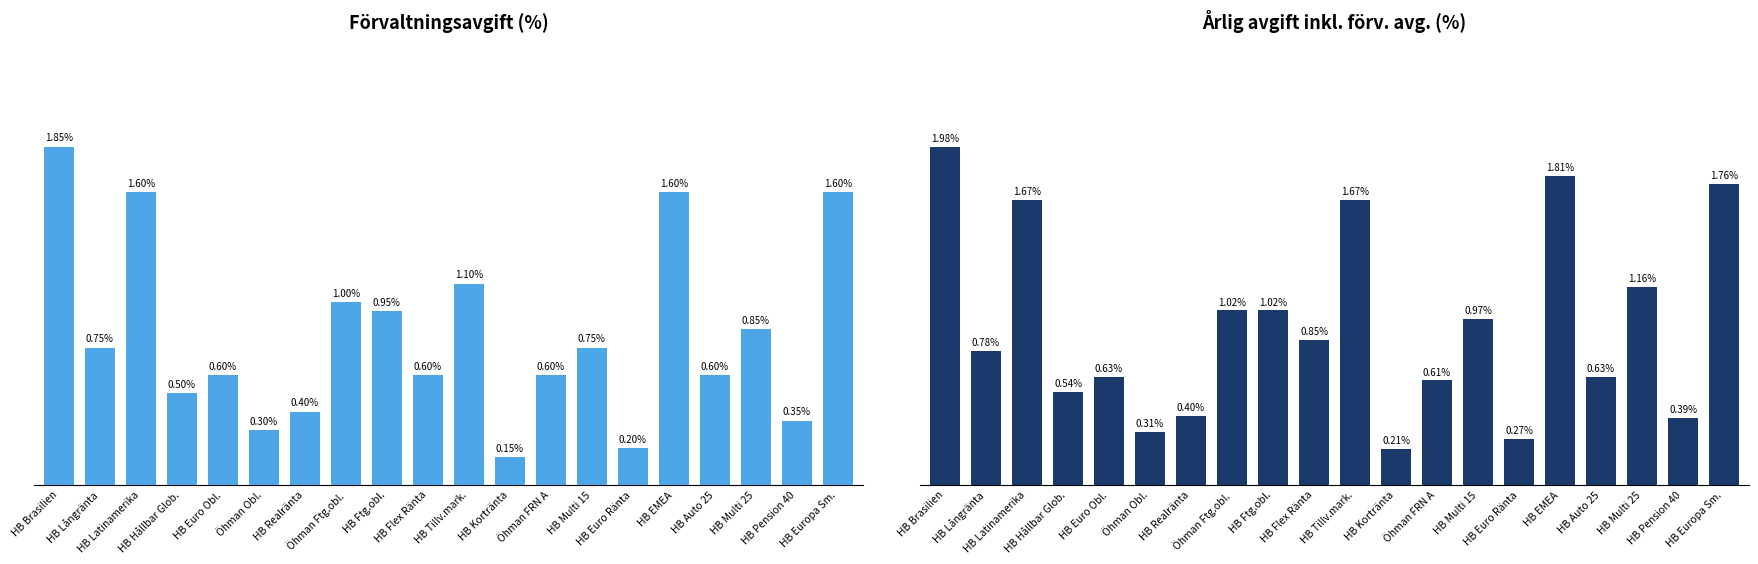

What is the sum of all Förv.avg. (%) values?

16.4